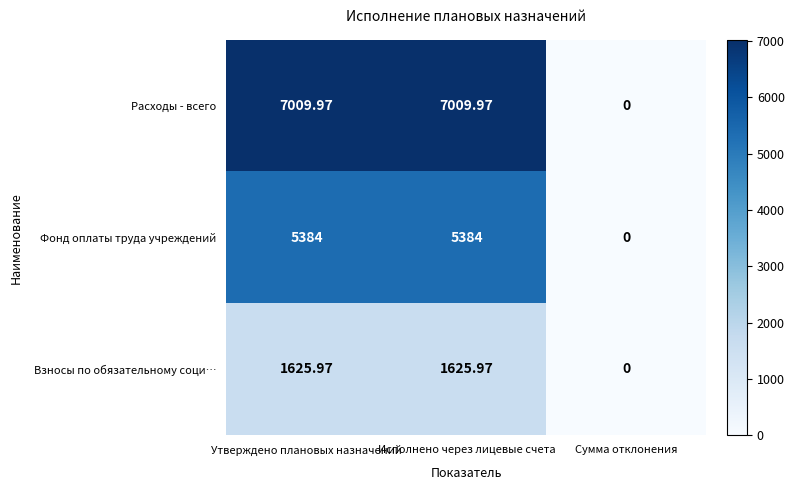

List the series in order of their overall mean, highest first.

Расходы - всего, Фонд оплаты труда учреждений, Взносы по обязательному соци…